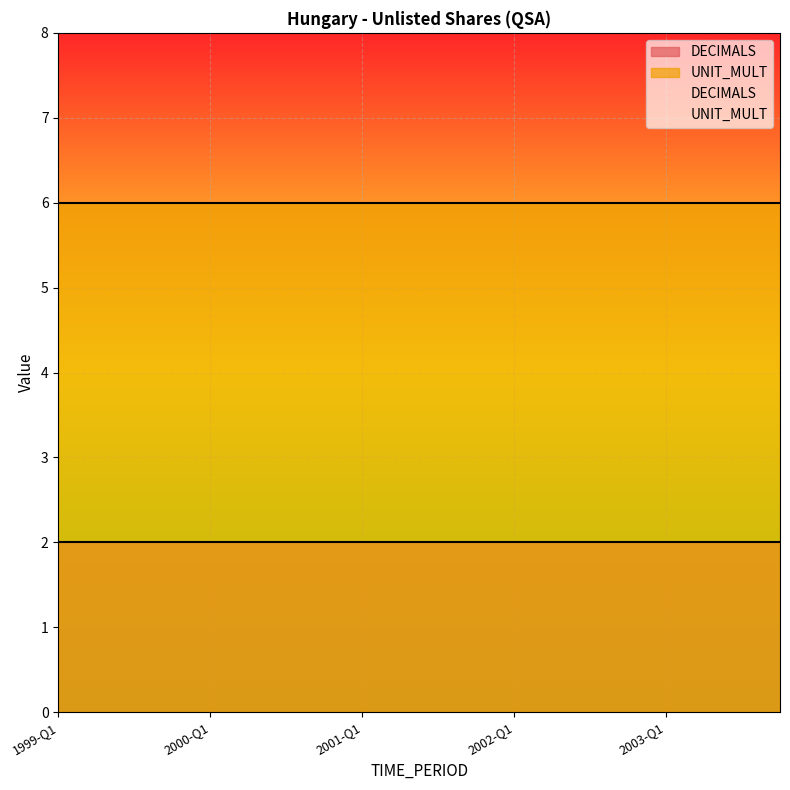

Count the number of data series in this chart.

2